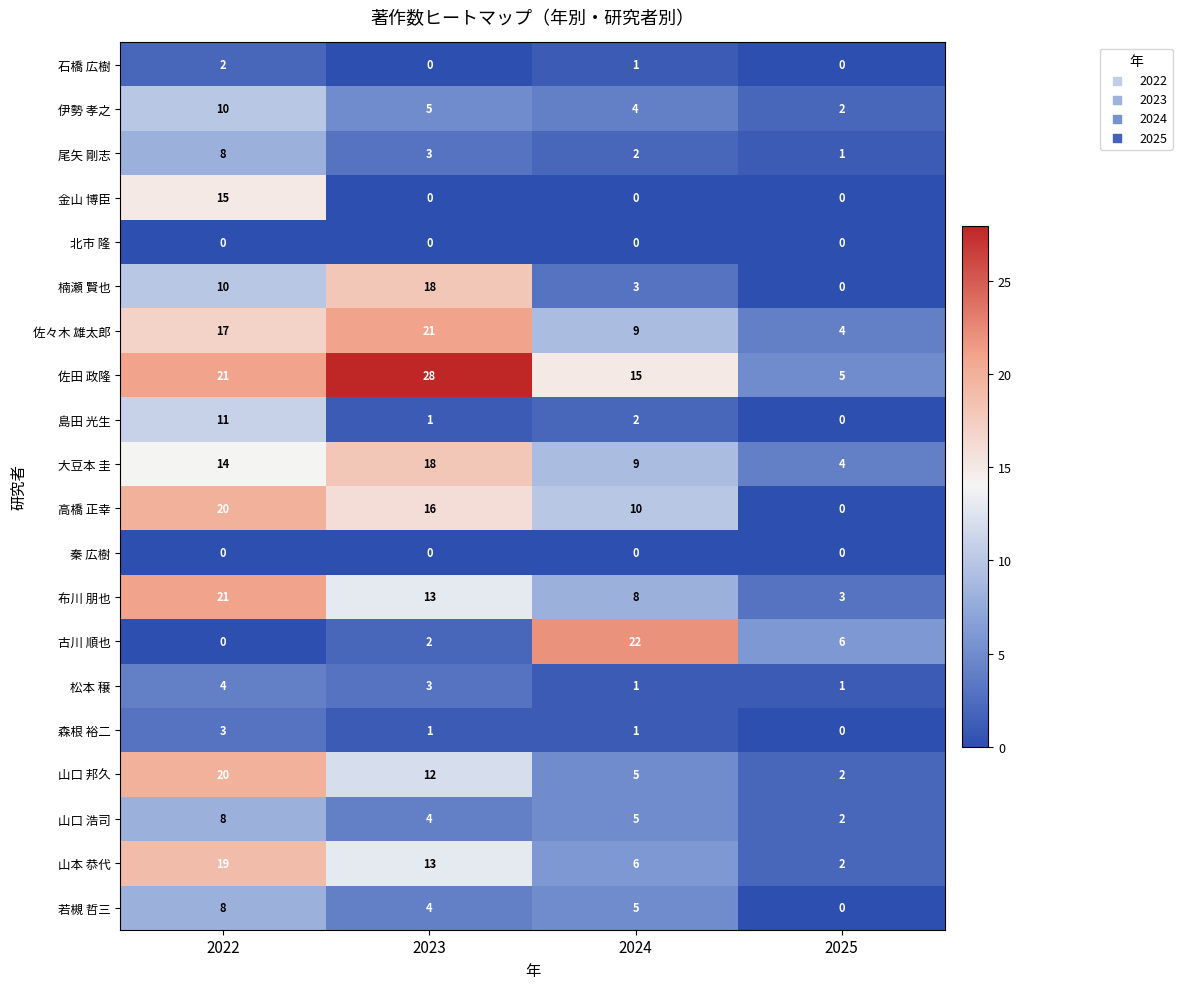

Where is 若槻 哲三 nearest to the value 4?

2023